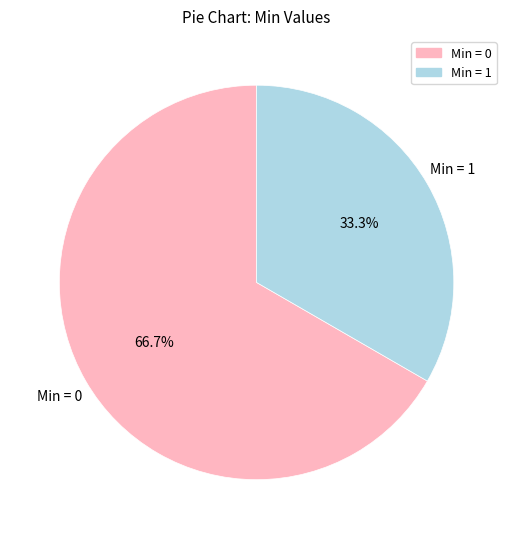

Is there any slice that represents more than half of the pie?

Yes